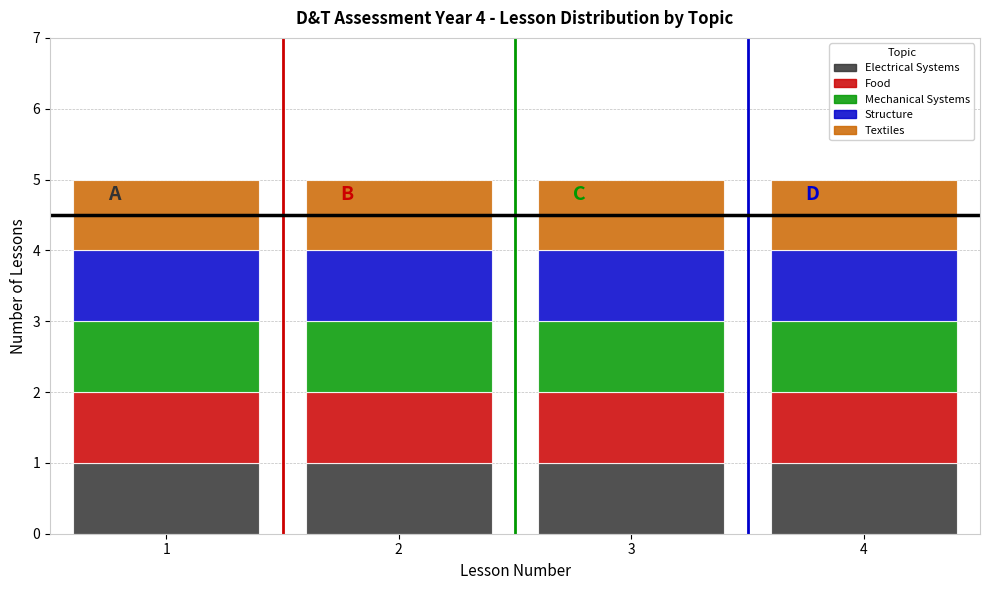

Reading left to right, list every stacked bar in this chart as the range it spans on the x-axis followed by its total height. The values are not printed on the chart, so give them approximately, as read against the axis.

0.5 to 1.5: 5
1.5 to 2.5: 5
2.5 to 3.5: 5
3.5 to 4.5: 5